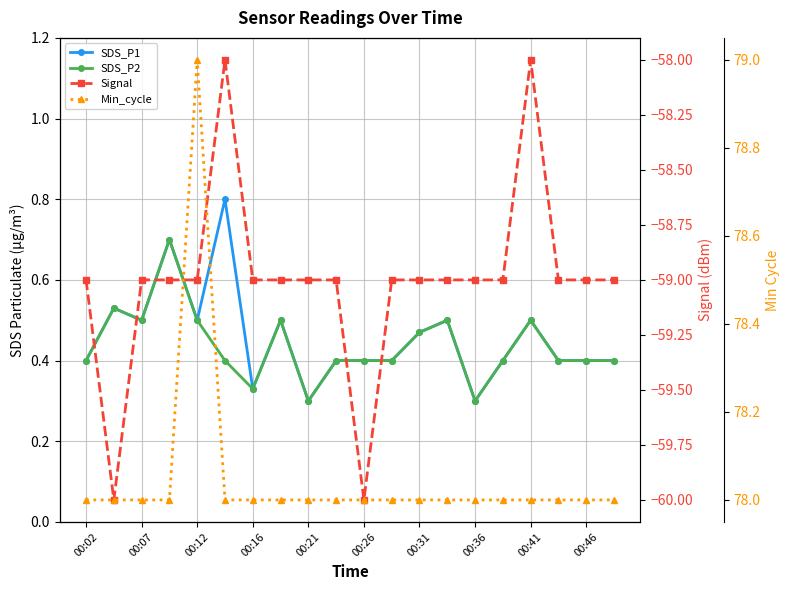

Between 00:12 and 00:26, which series saw the biggest shift?

Signal